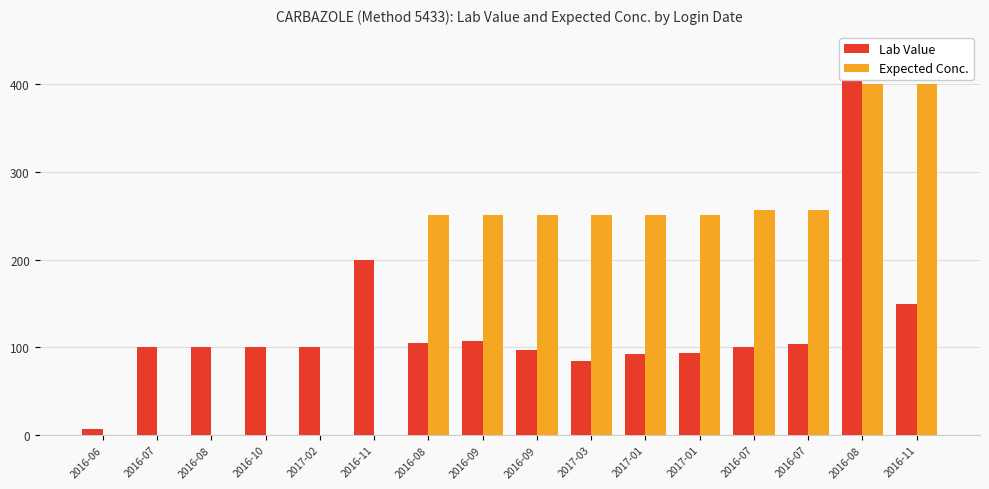

At how many categories does at least one series exceed 279?

2